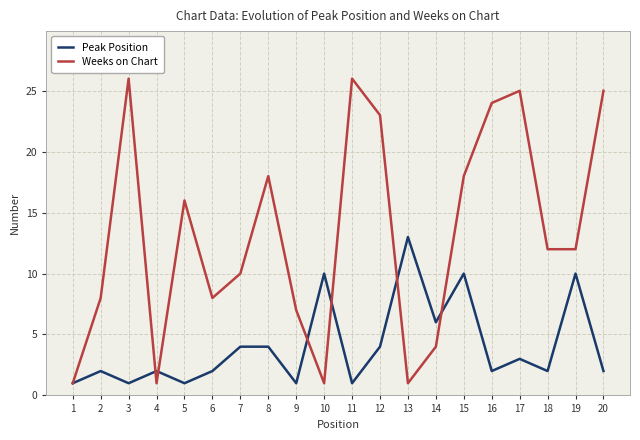

Which series has the widest spread of values?

Weeks on Chart